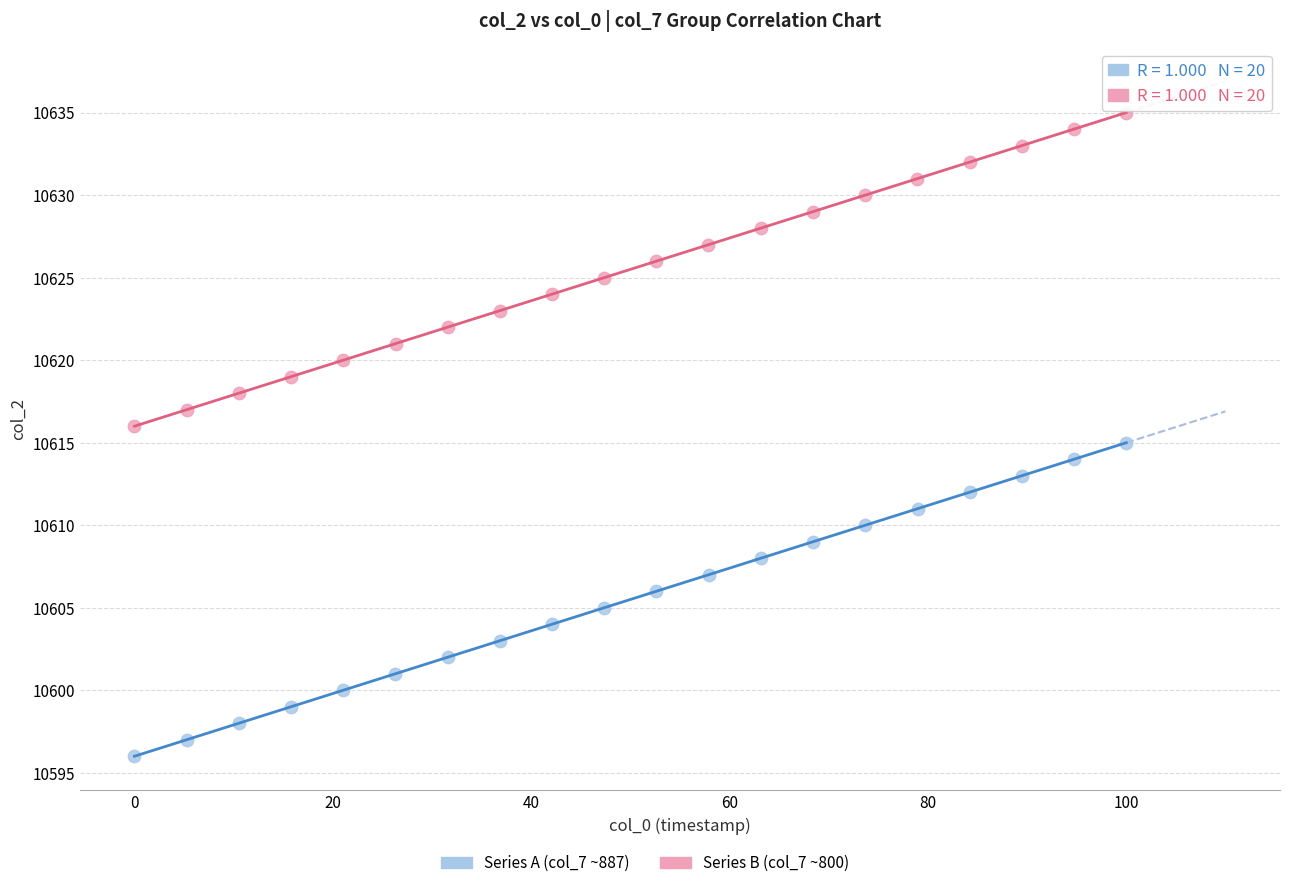

Which series reaches the minimum Y coordinate?

Series A (col_7 ~887)